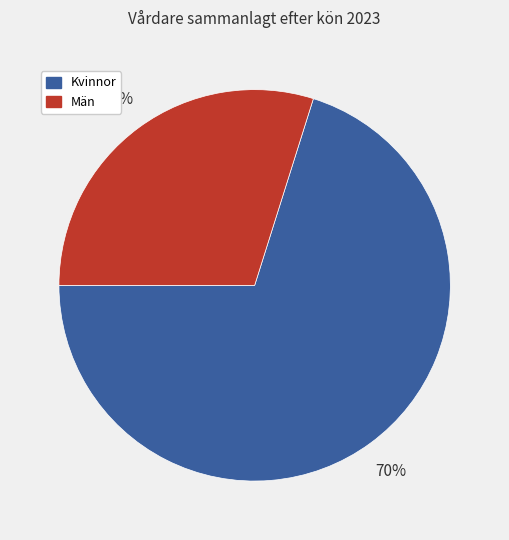

To the nearest percent, what percentage of the pie is Kvinnor?

70%